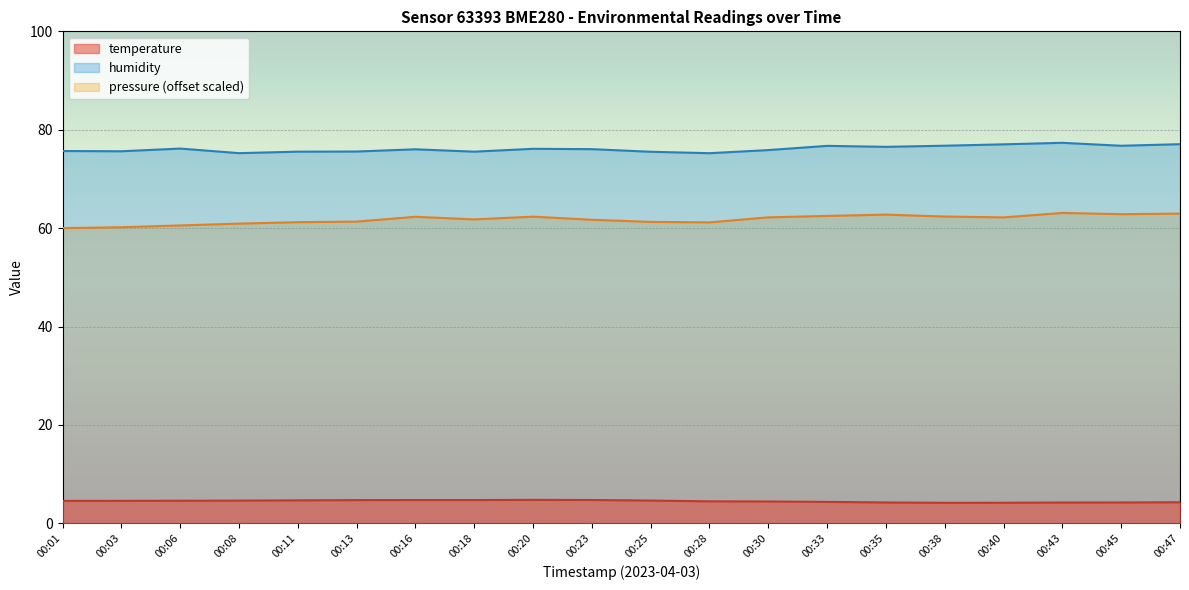

Which series has the widest spread of values?

pressure (offset scaled)